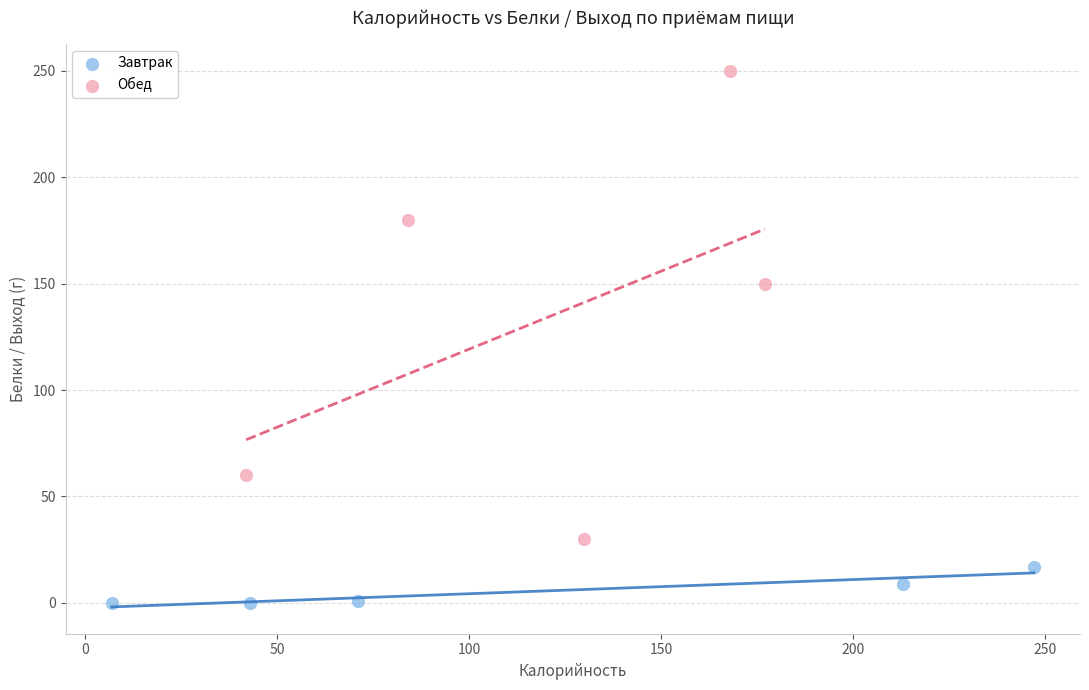

Which series has the widest spread of Y values?

Обед